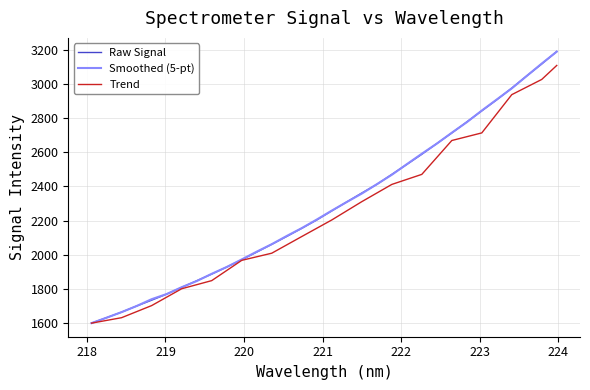

What is the maximum value for Raw Signal?

3189.1